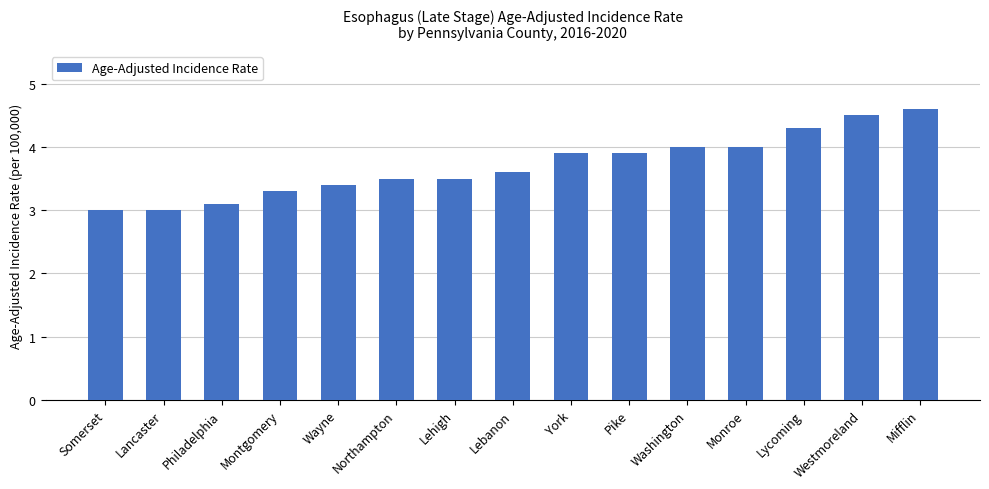

Reading left to right, list all the values displayed in this chart.

3.0	3.0	3.1	3.3	3.4	3.5	3.5	3.6	3.9	3.9	4.0	4.0	4.3	4.5	4.6